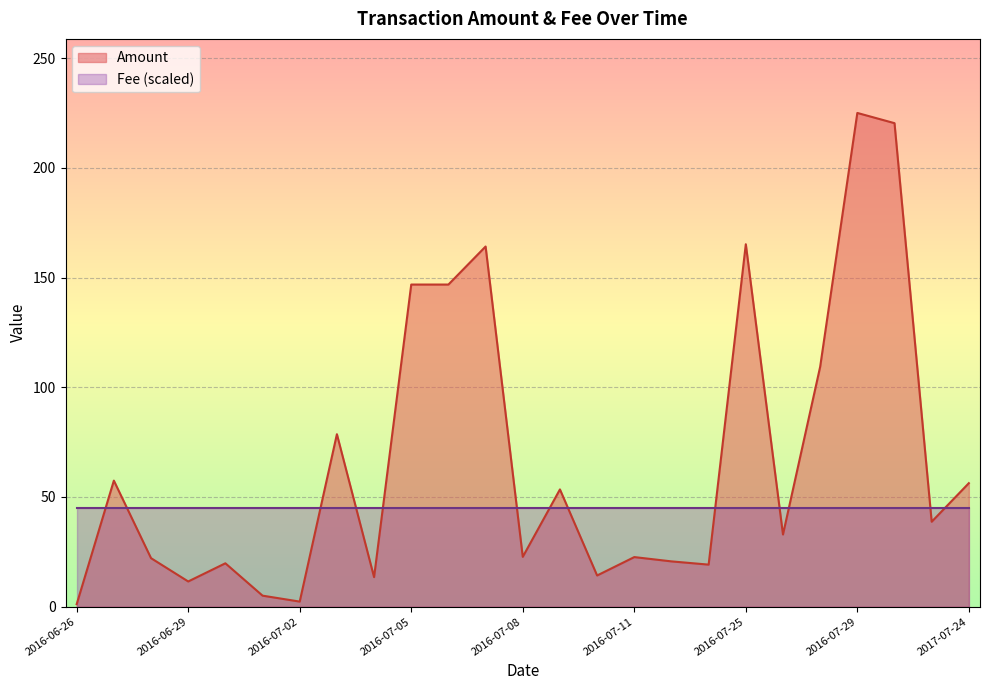

Which category has the highest value across all series?

2016-07-29